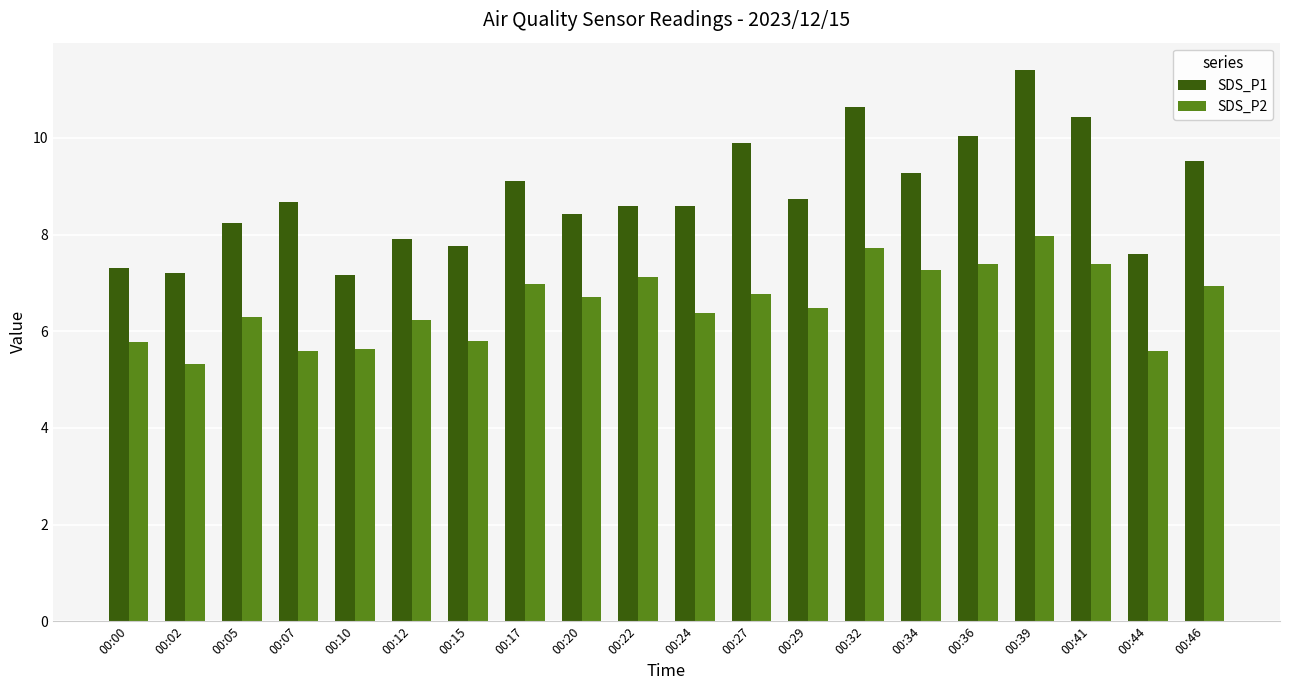

Is it true that SDS_P1 equals 8.7 at 00:29?

True